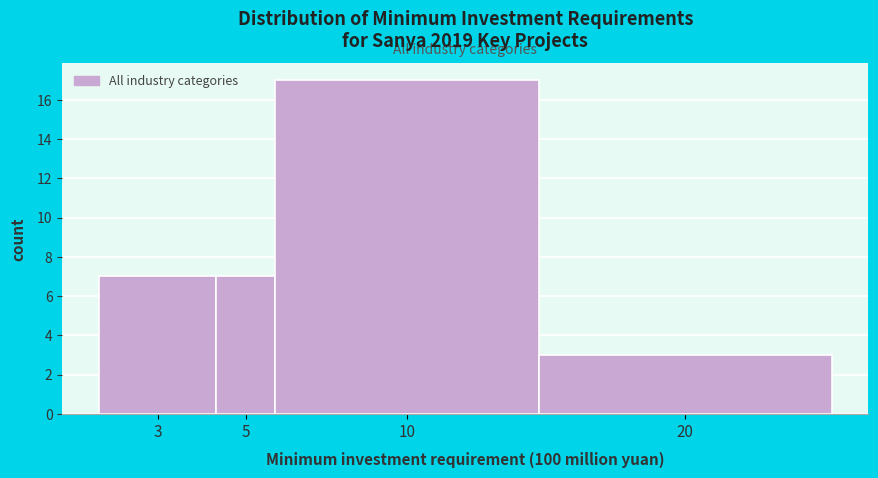

Reading left to right, list all the values displayed in this chart.

3=7	5=7	10=17	20=3